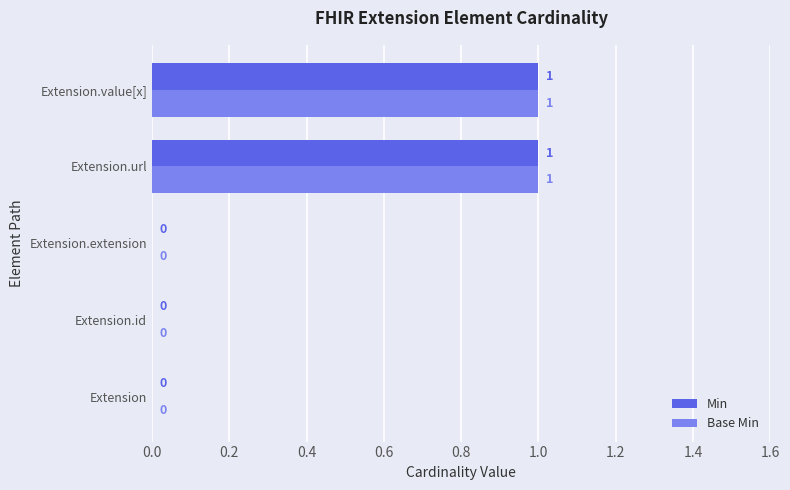

The Min series shows 2 at Extension.value[x]. True or false?

False